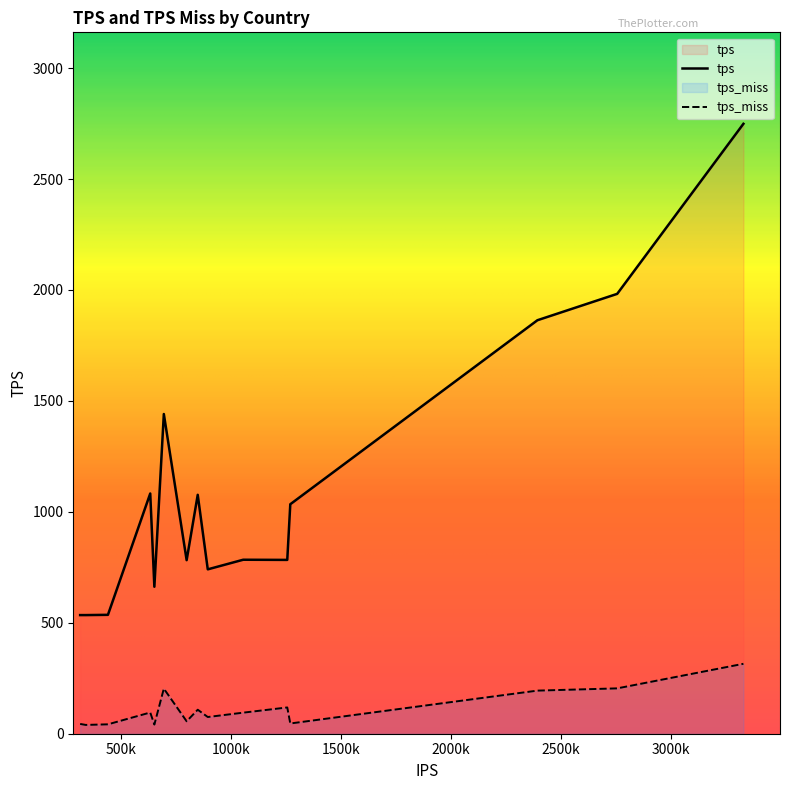

What is the minimum value for tps_miss?

39.7